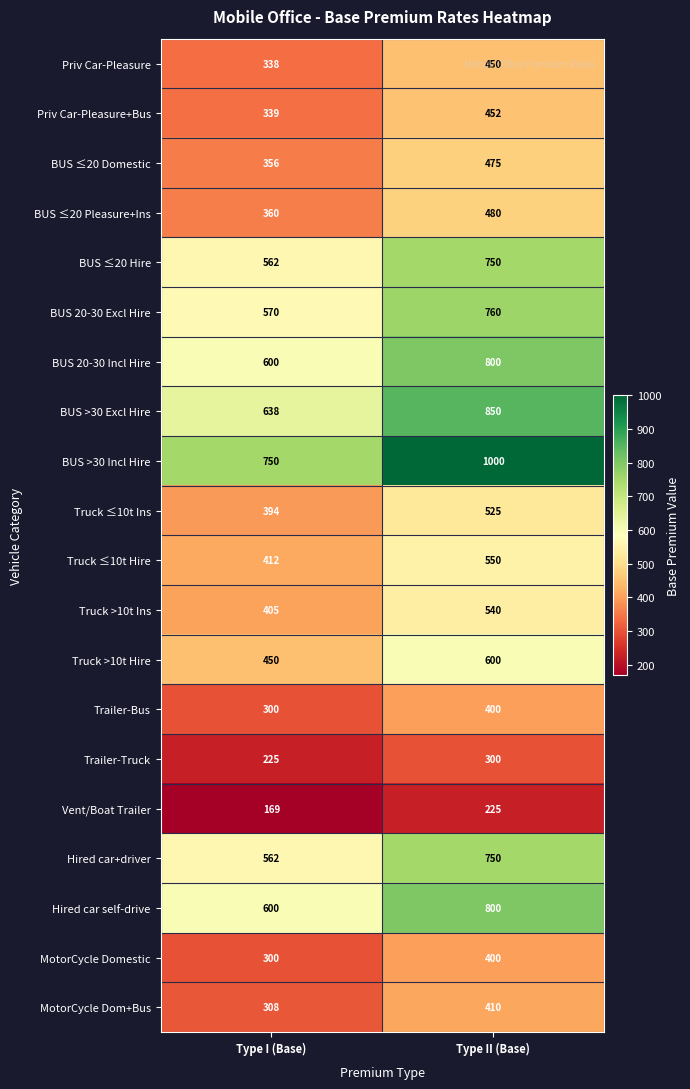

Is it true that MotorCycle Domestic equals 400 at Type II (Base)?

True